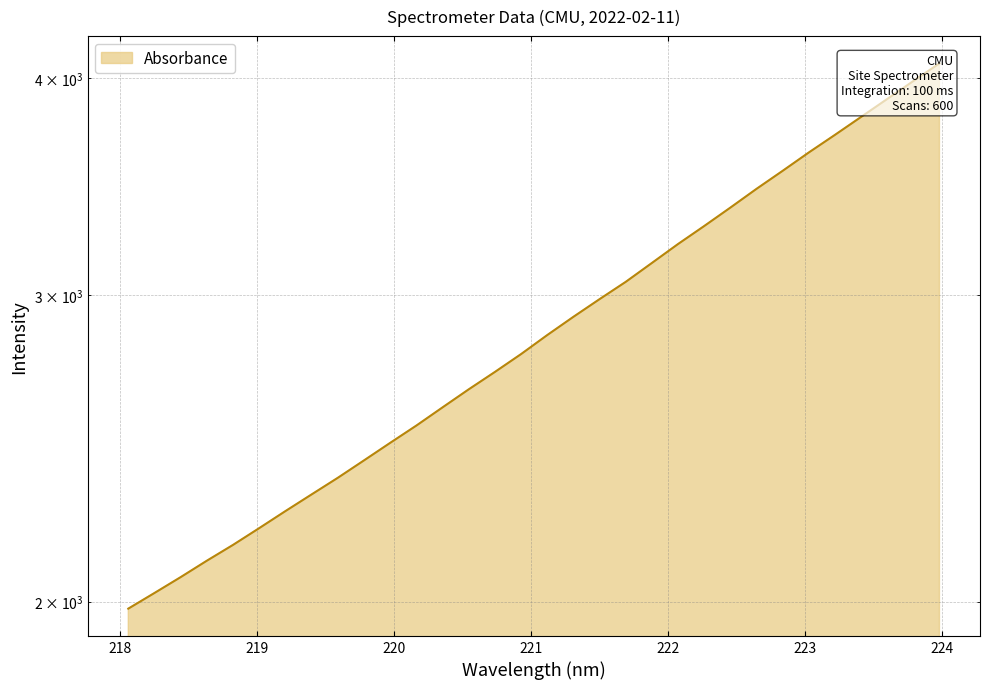

True or false: the data has more than 1 interior local peaks.

False